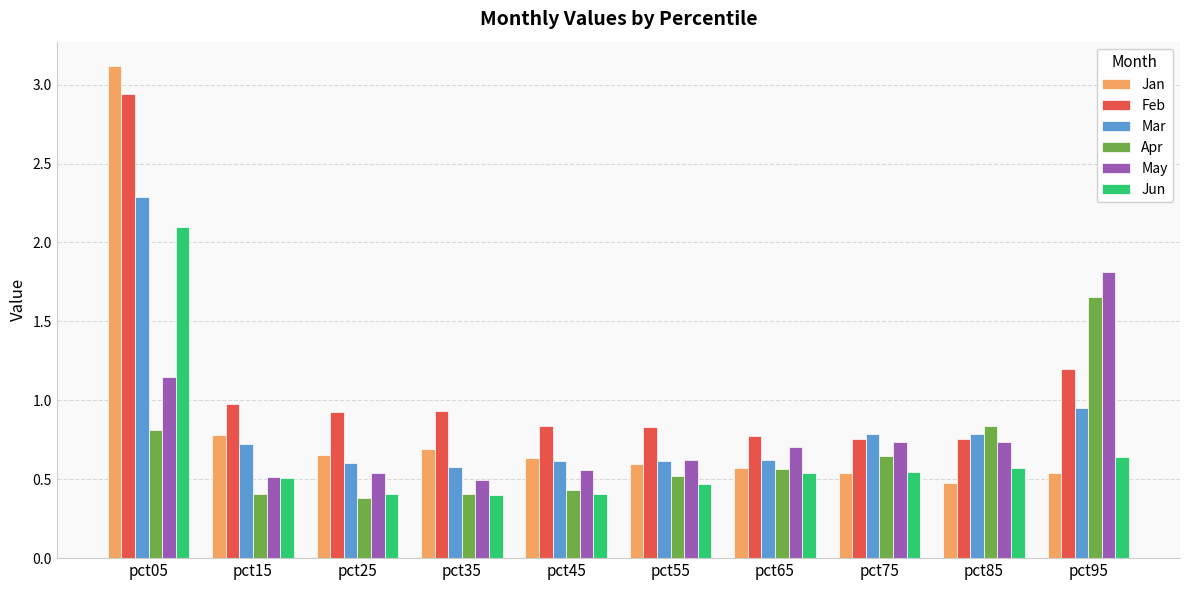

At which label does Feb reach its peak?

pct05